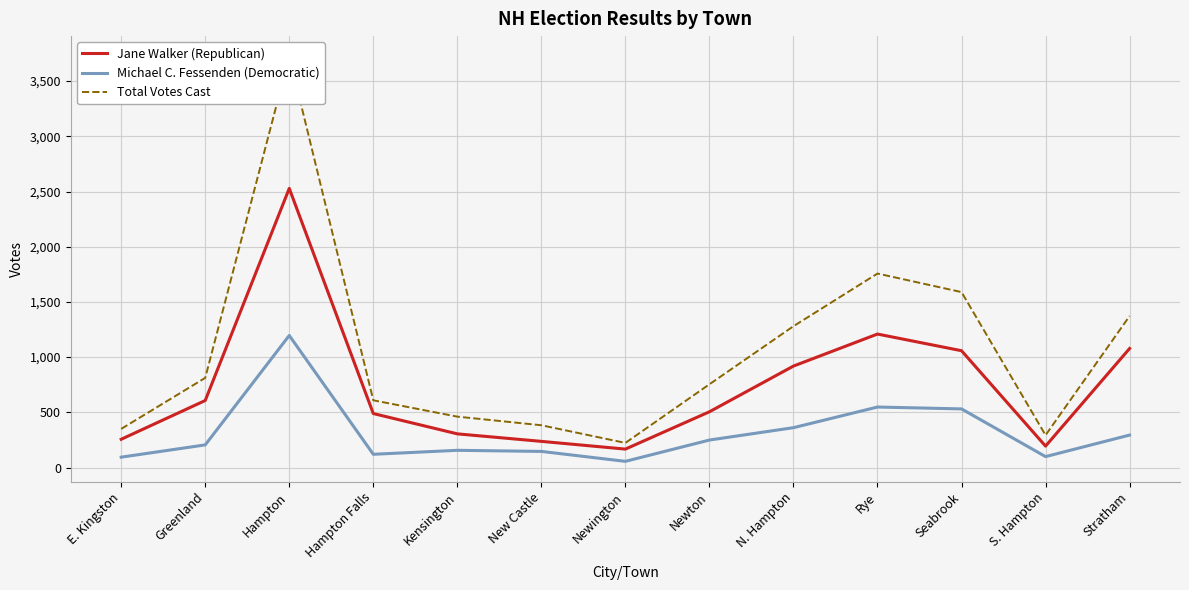

How many categories are shown in the chart?

13